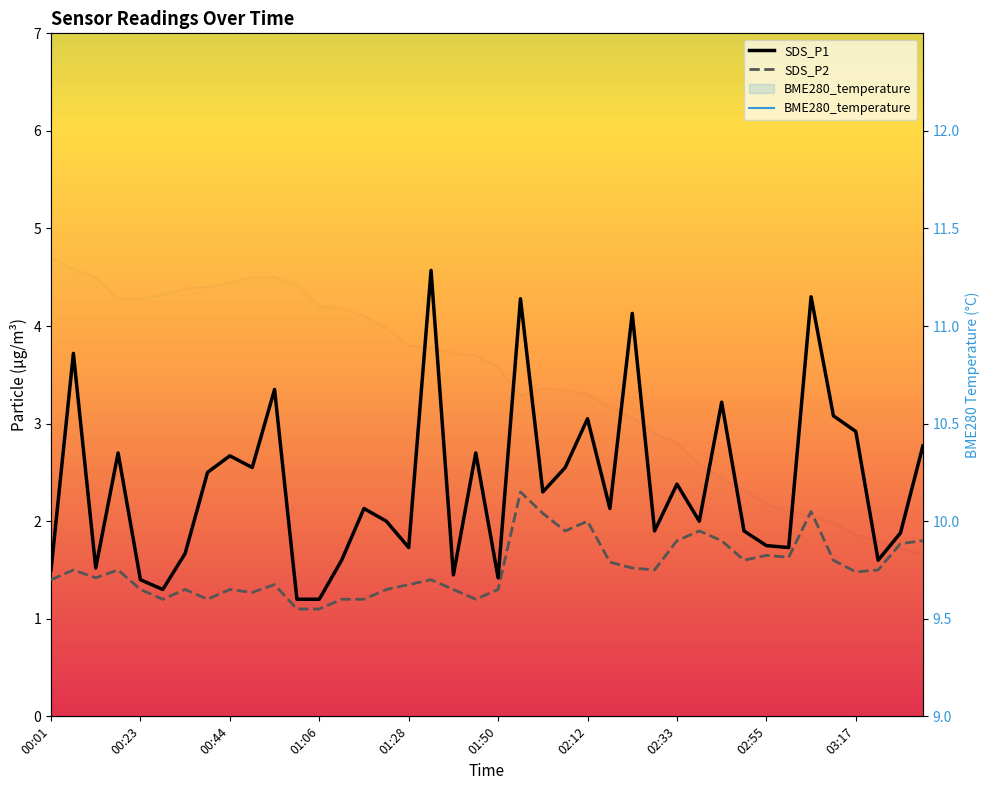

Between 00:44 and 24, which series saw the biggest shift?

SDS_P1